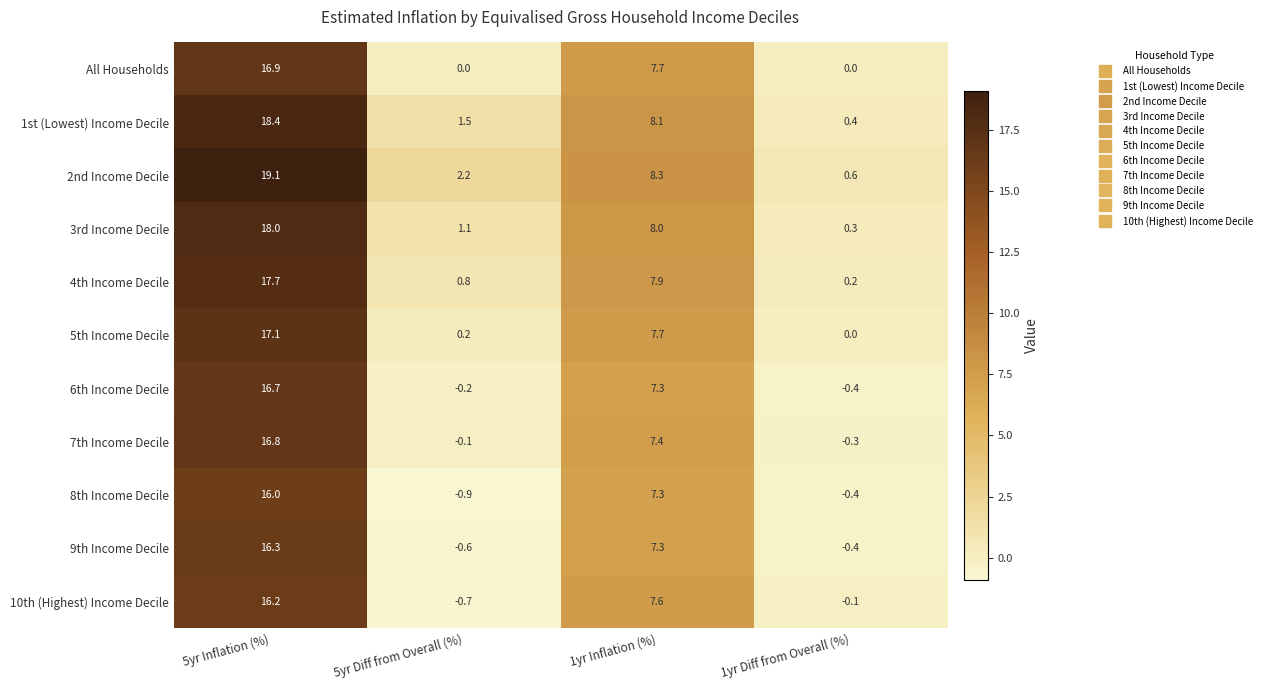

How many values in the 8th Income Decile series exceed 7?

2